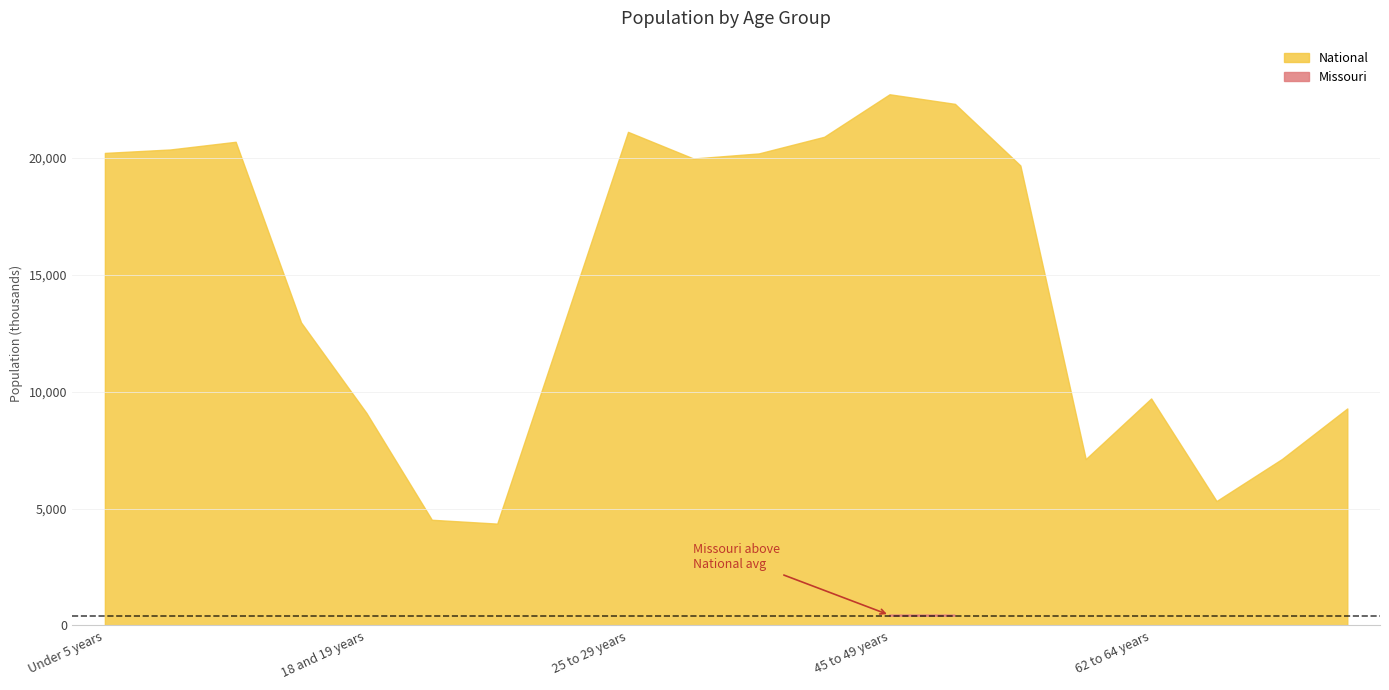

What is the difference between the second highest and minimum values in the Missouri series?

360295